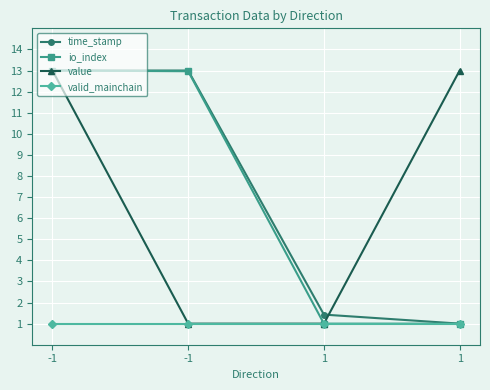

What are all the series names shown in the legend?

time_stamp, io_index, value, valid_mainchain